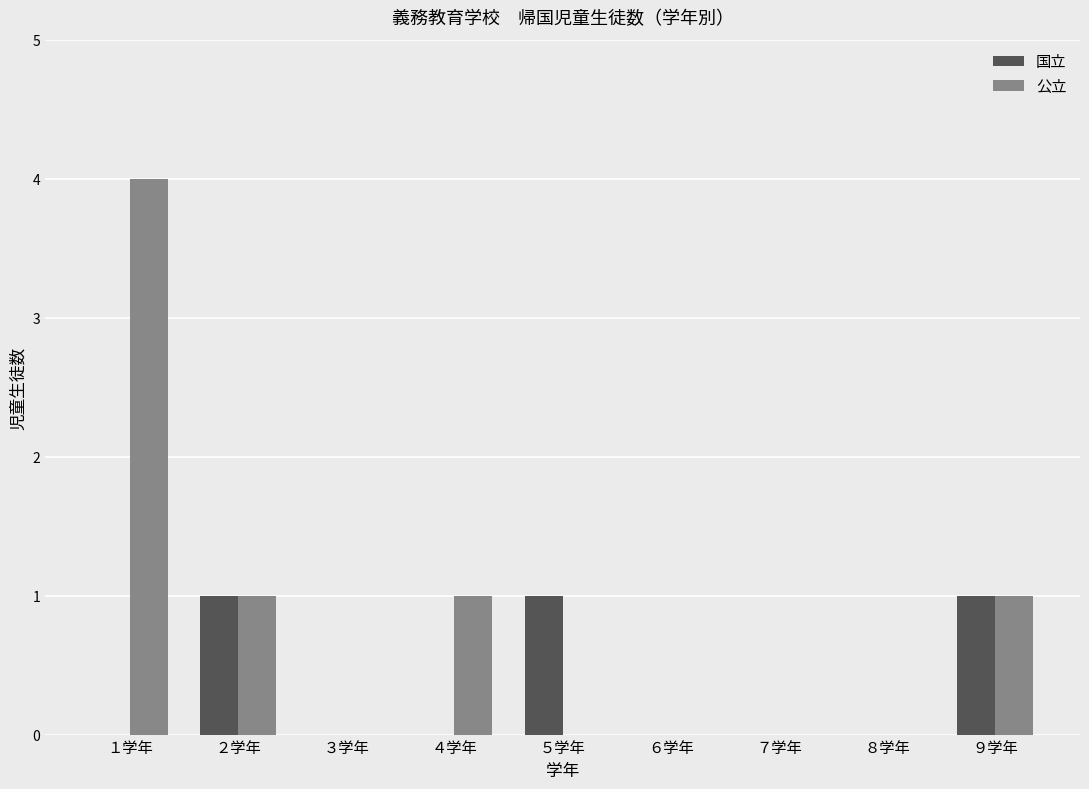

Which series has the largest total across all categories?

公立